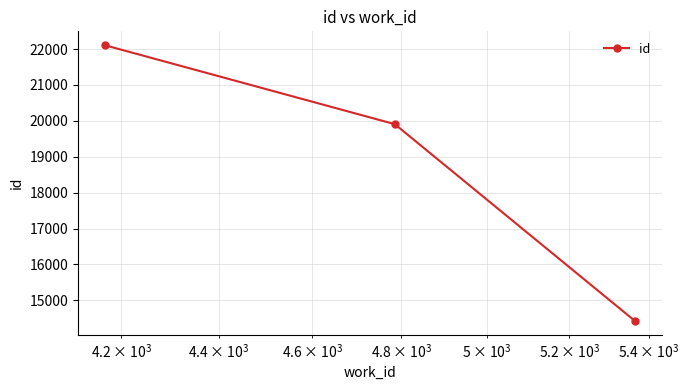

What is the difference between the maximum and minimum values?

7689